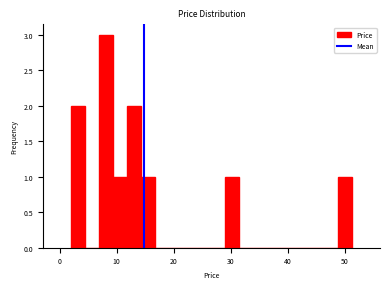

Around what value on the x-axis is the tallest bar? Give the approximate position of its centre, as read against the axis.

8